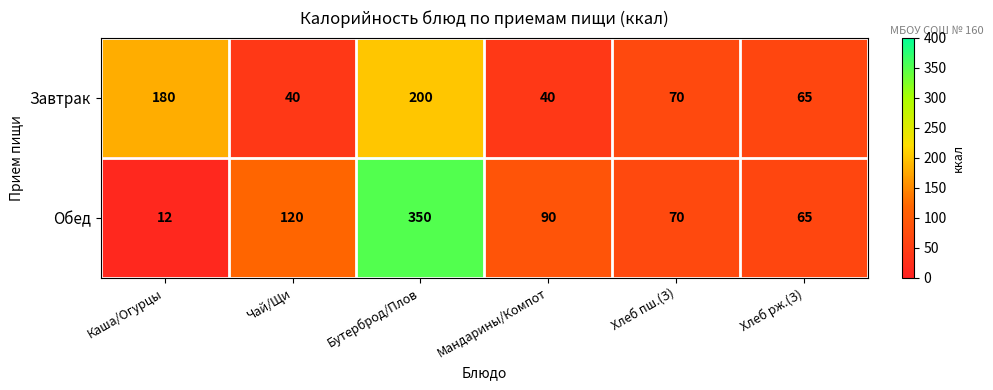

What is the sum of all Завтрак values?

595